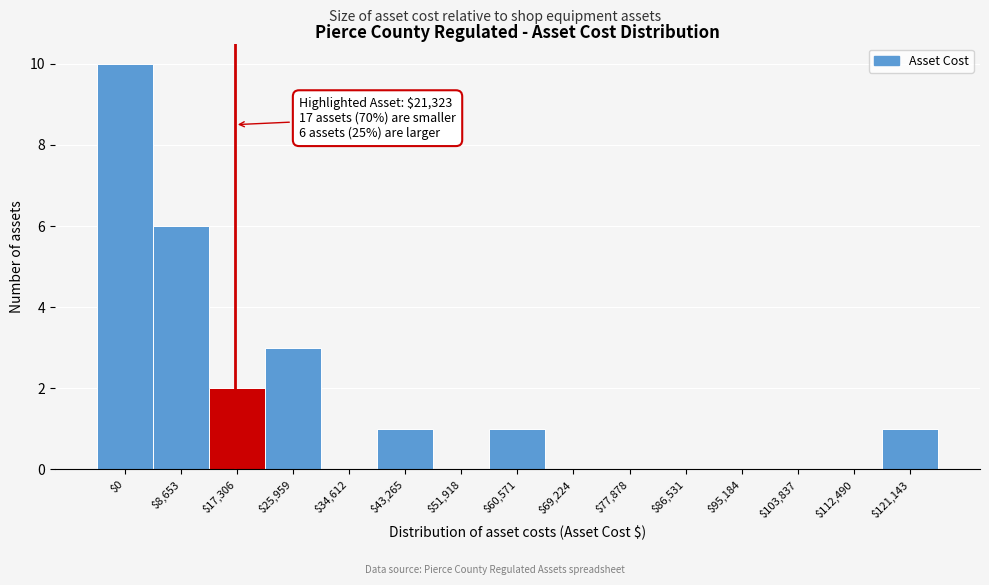

The chart shows a value of 0 at $77,878. True or false?

True